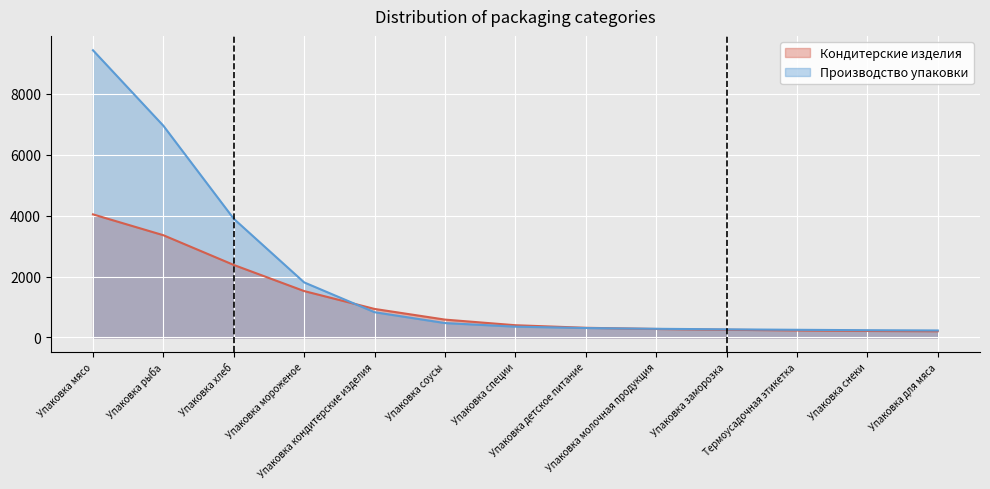

Is it true that the value at Упаковка специи is 355.6?

True